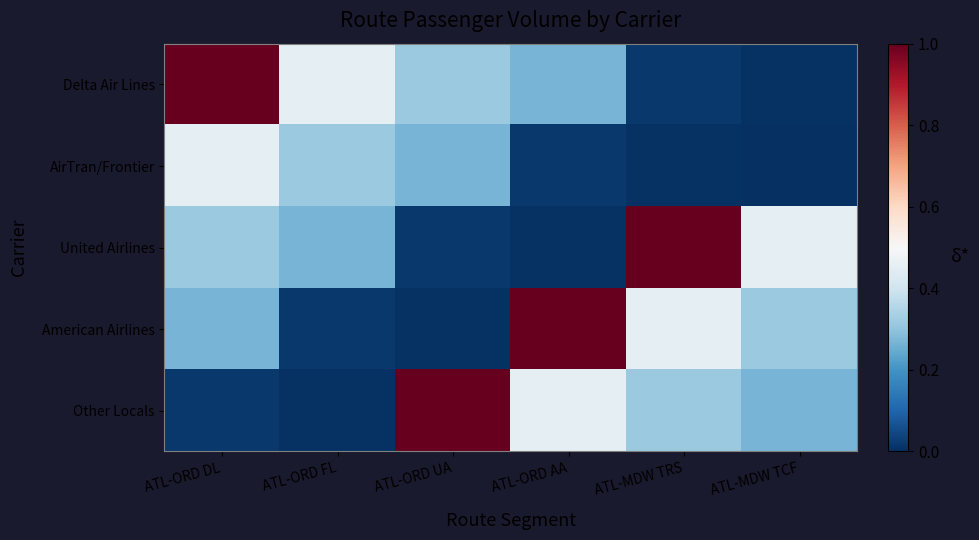

Which series has the largest range (max minus min)?

Delta Air Lines